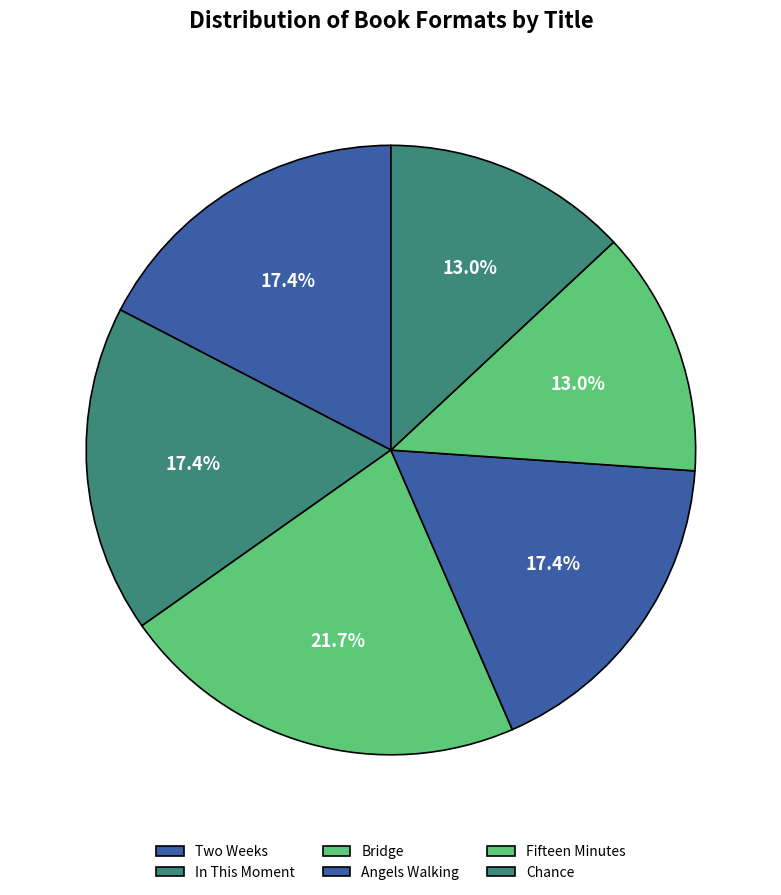

How many slices are in this pie chart?

6